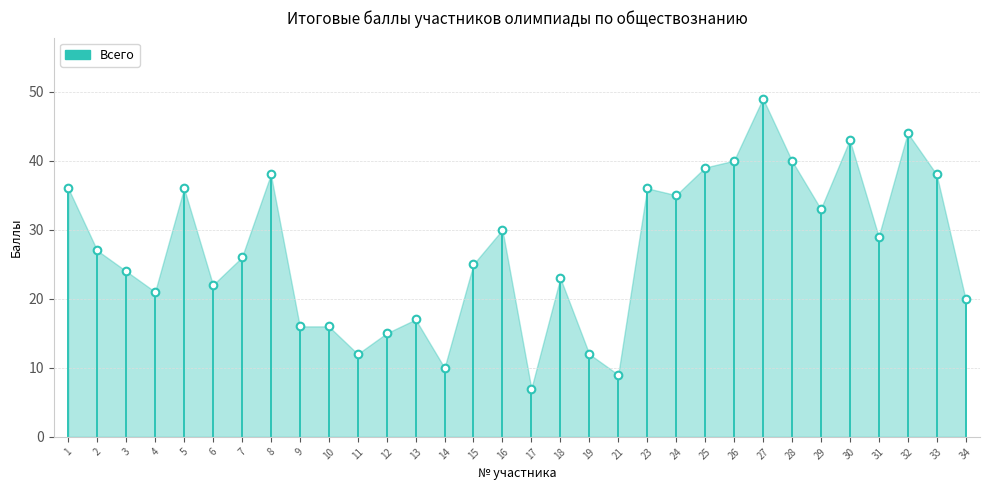

Which category has the highest value across all series?

27